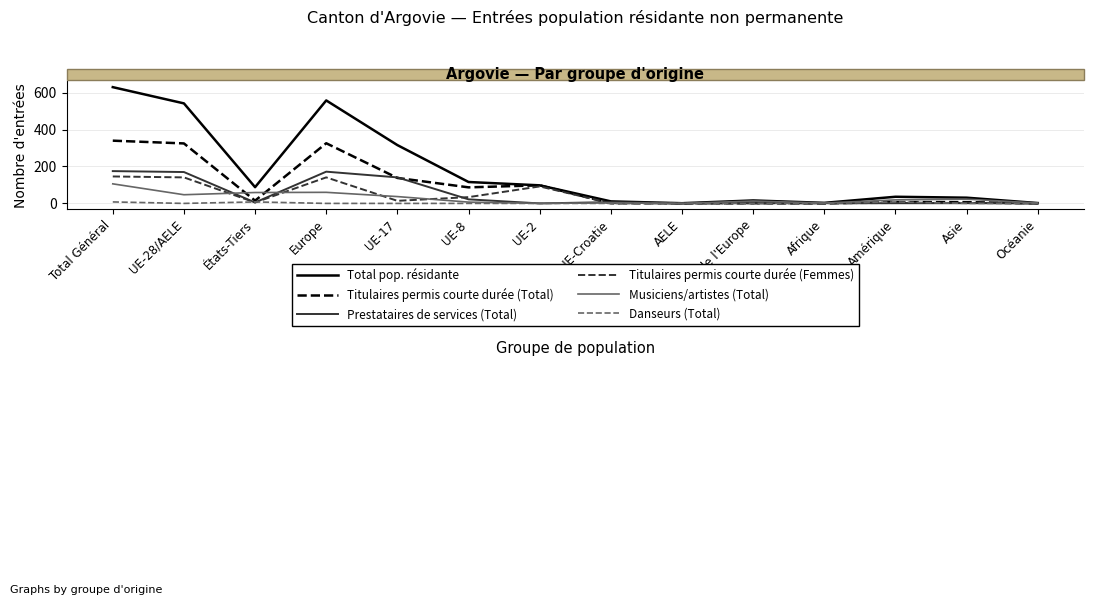

The Titulaires permis courte durée (Total) series shows 178 at Afrique. True or false?

False